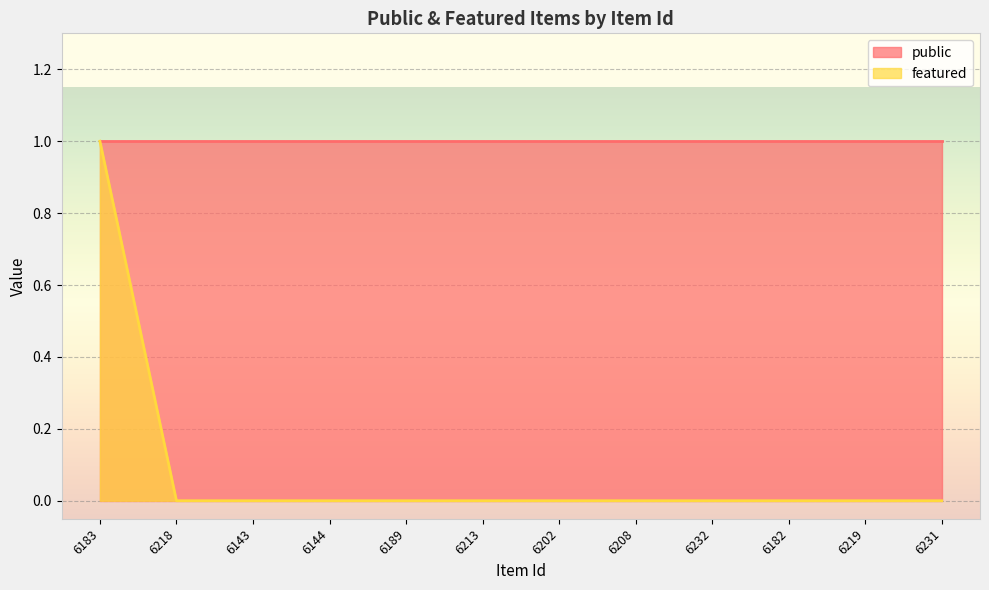

The chart shows a value of 1 at 6183. True or false?

True